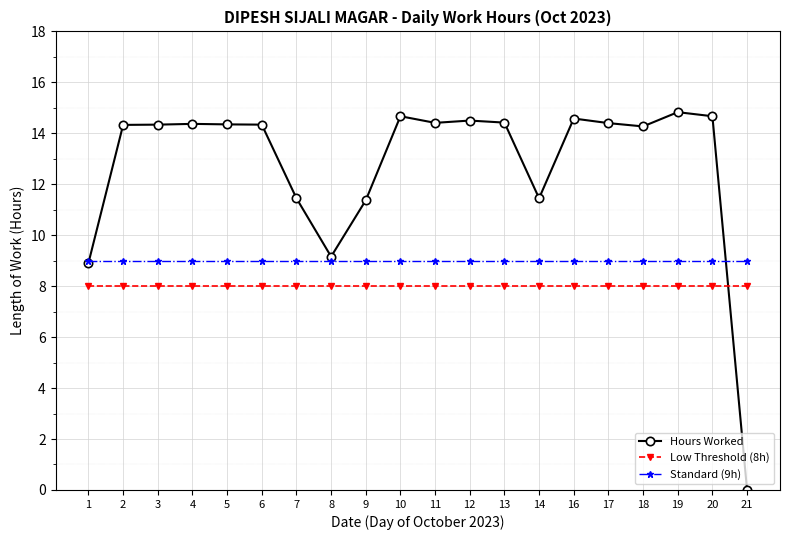

What is the value of the Low Threshold (8h) point at the 8th from the left?

8.0